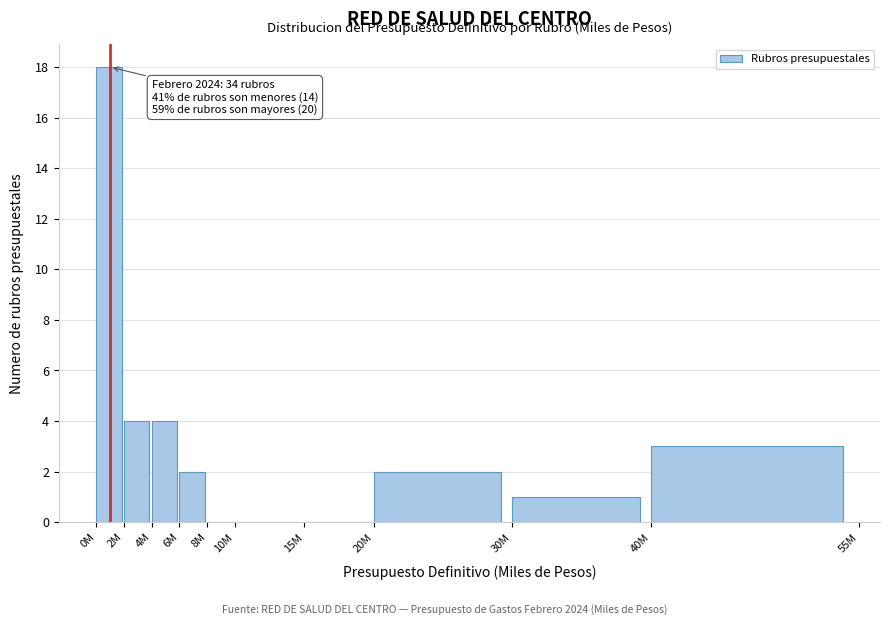

Reading left to right, list all the values displayed in this chart.

0M=18	2M=4	4M=4	6M=2	8M=0	10M=0	15M=0	20M=2	30M=1	40M=3